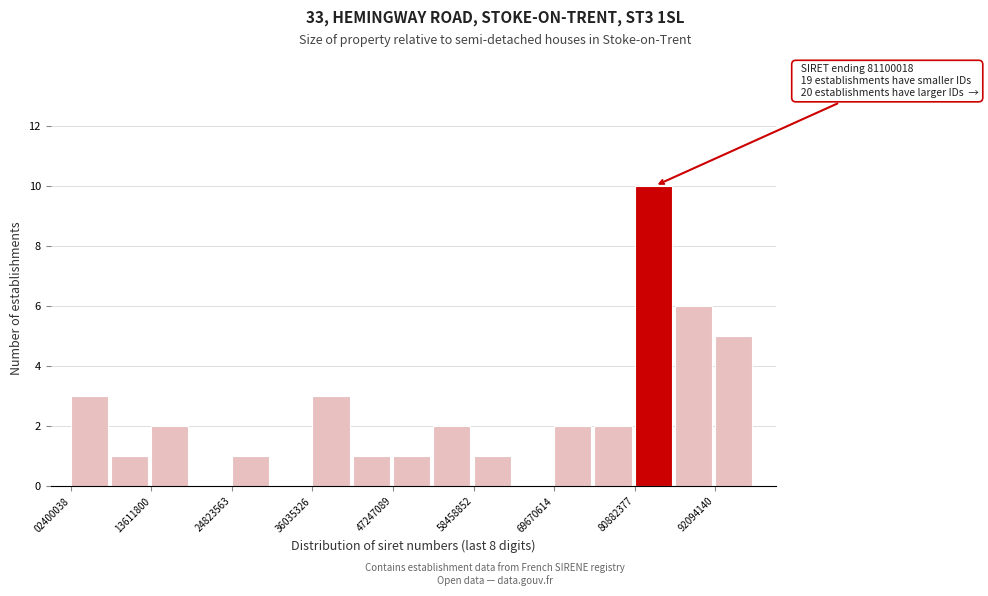

Read against the x-axis, roughly where is the centre of the tallest bar?

84000000